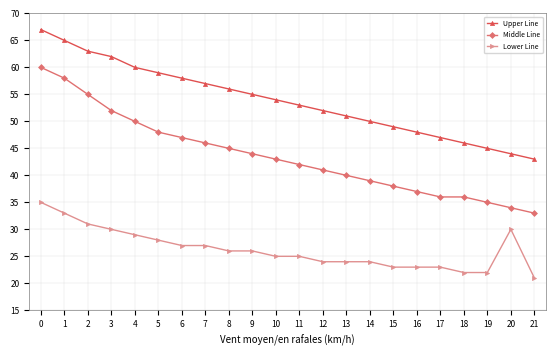

Rank the series by their average value, from lowest to highest.

Lower Line, Middle Line, Upper Line